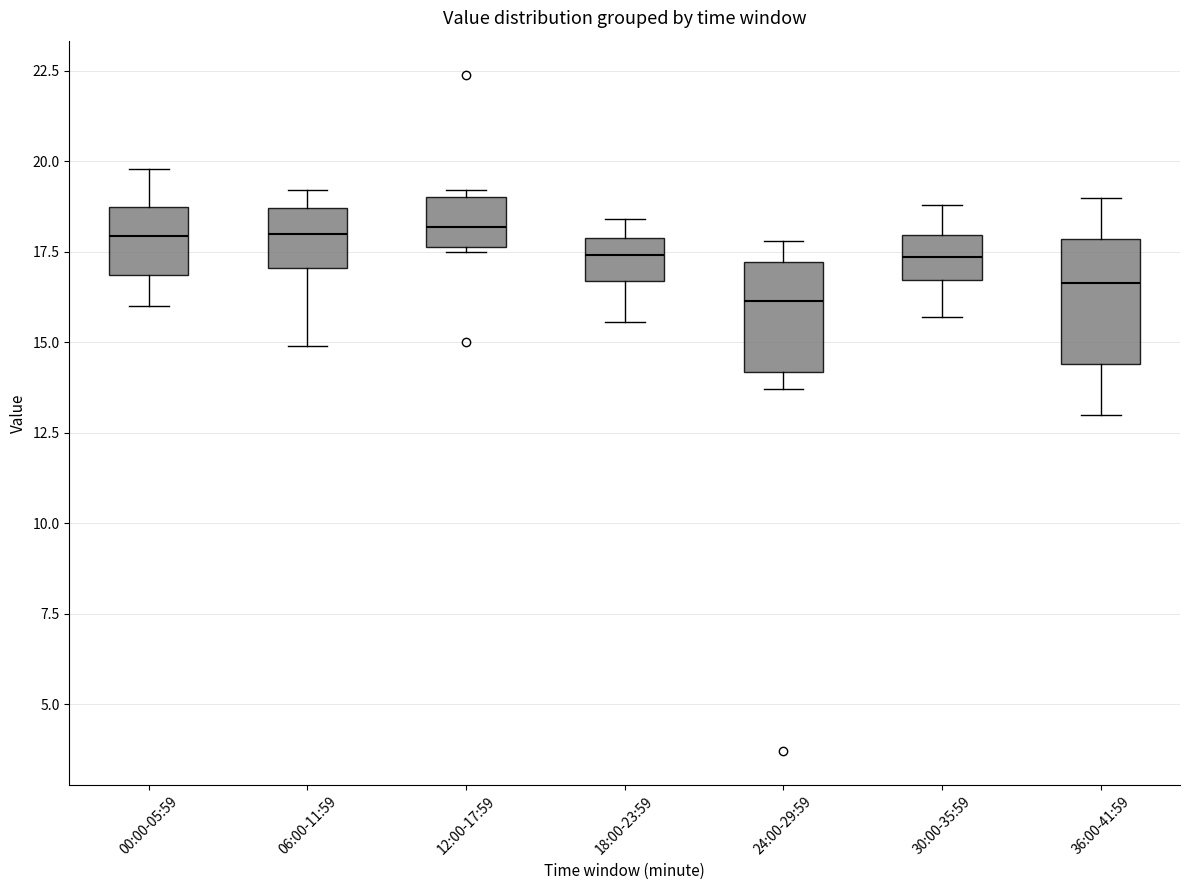

Reading left to right, read every box against the y-axis: the position of its median line, the range the box covers, and the ends of its whiskers. The values are not printed on the chart, so give them approximately, as read against the axis.

00:00-05:59: median 18.0, box 17.0 to 19.0, whiskers 16.0 to 20.0
06:00-11:59: median 18.0, box 17.0 to 18.5, whiskers 15.0 to 19.0
12:00-17:59: median 18.0, box 17.5 to 19.0, whiskers 17.5 to 19.0 (just above the box's upper edge)
18:00-23:59: median 17.5, box 16.5 to 18.0, whiskers 15.5 to 18.5
24:00-29:59: median 16.0, box 14.0 to 17.0, whiskers 13.5 to 18.0
30:00-35:59: median 17.5, box 16.5 to 18.0, whiskers 15.5 to 19.0
36:00-41:59: median 16.5, box 14.5 to 18.0, whiskers 13.0 to 19.0